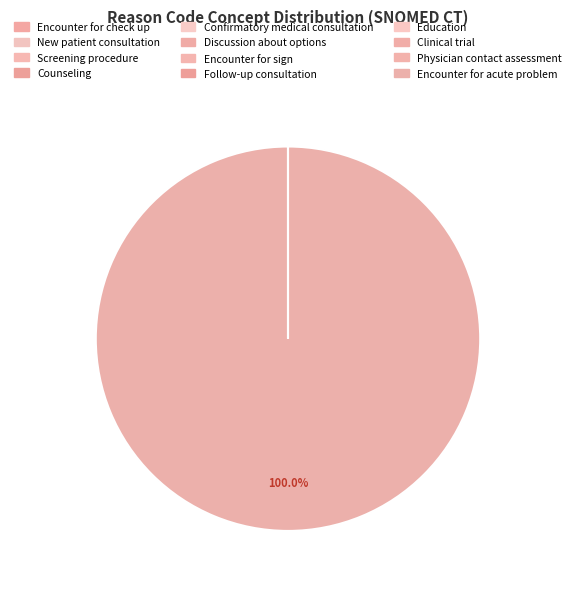

Is there a majority slice in this chart?

Yes